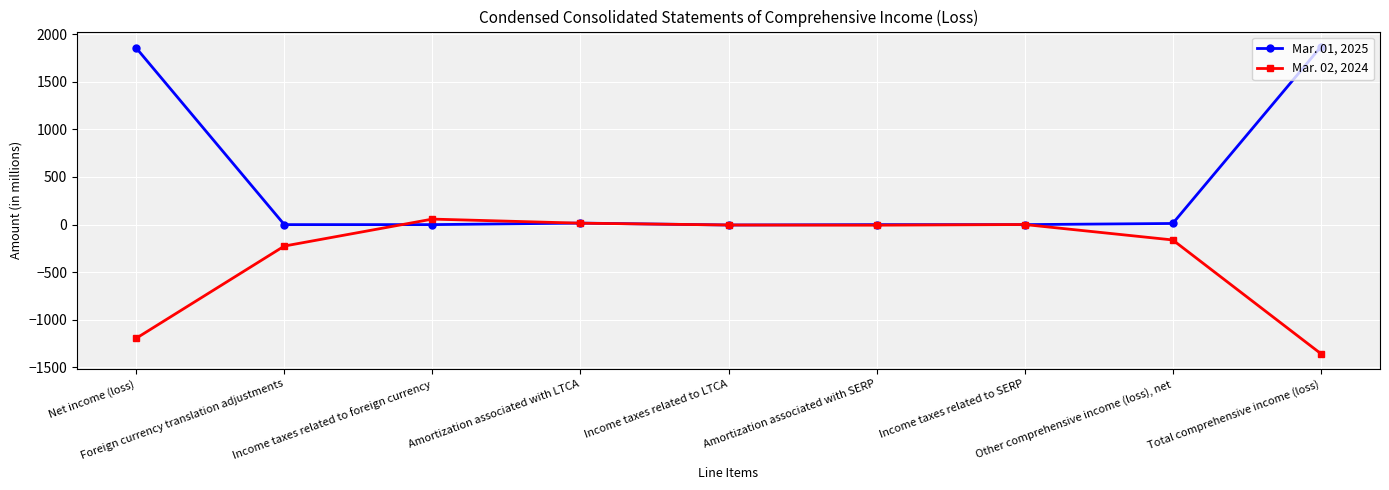

At which label does Mar. 01, 2025 first exceed 0?

Net income (loss)